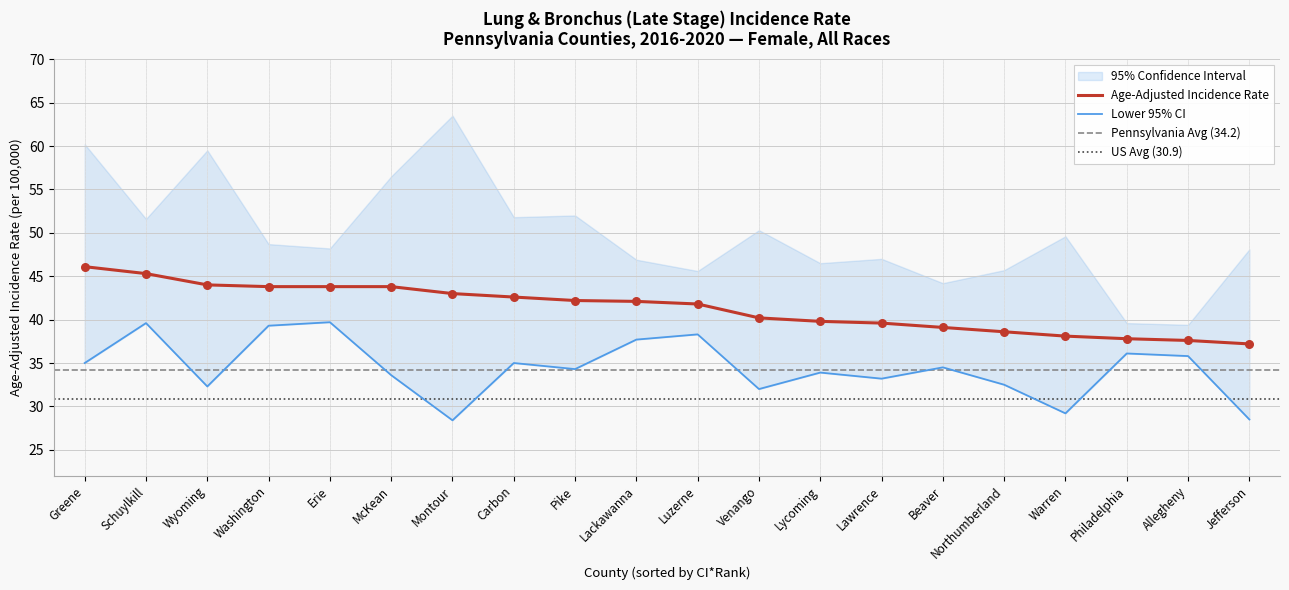

Which series contains the lowest Y value?

Lower 95% CI